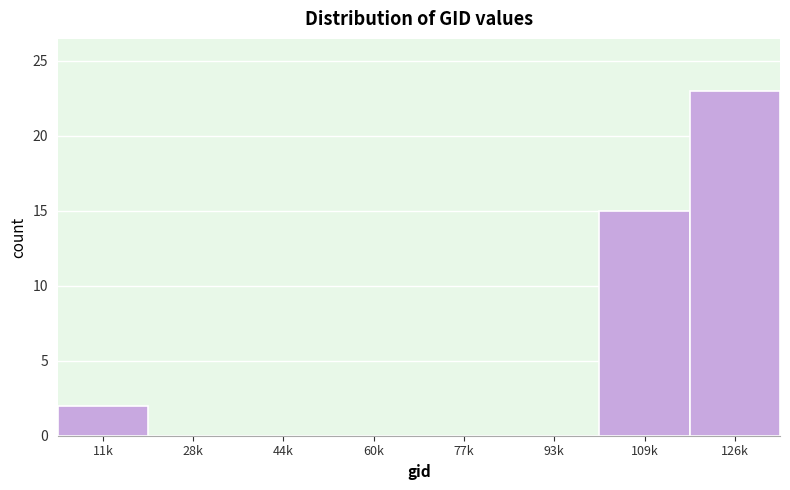

Reading left to right, extract all data points from this chart.

11k=2	28k=0	44k=0	60k=0	77k=0	93k=0	109k=15	126k=23